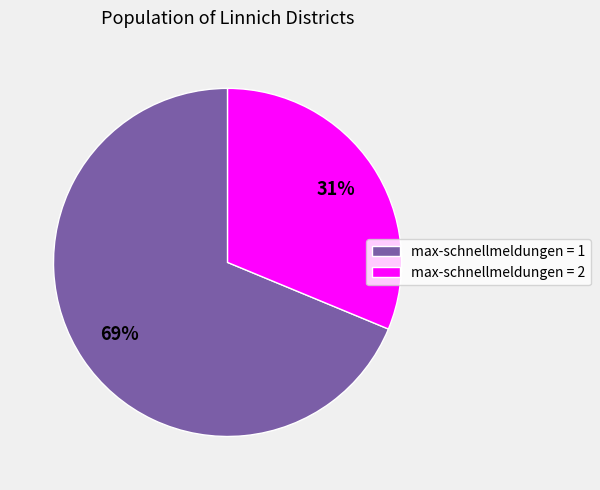

Which slice is the smallest?

max-schnellmeldungen = 2